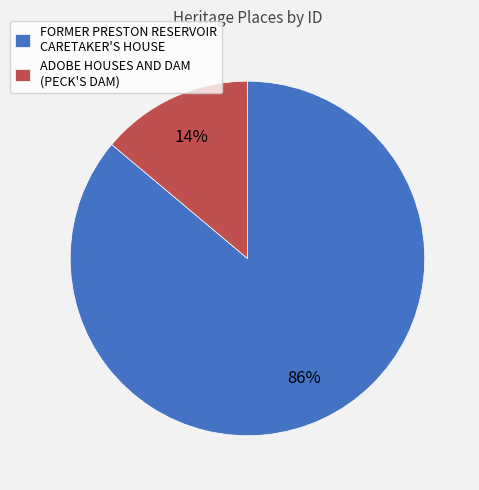

Does ADOBE HOUSES AND DAM (PECK'S DAM) represent more than half of the total?

No